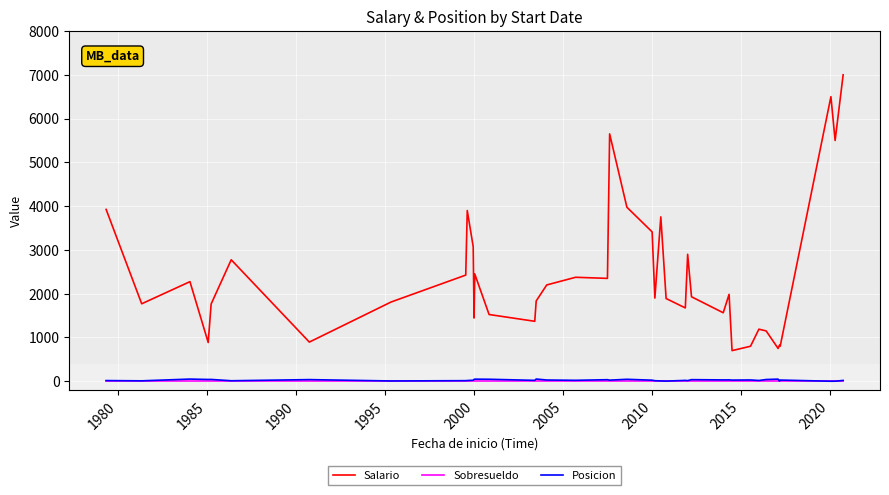

True or false: Salario and Posicion cross at least once.

False